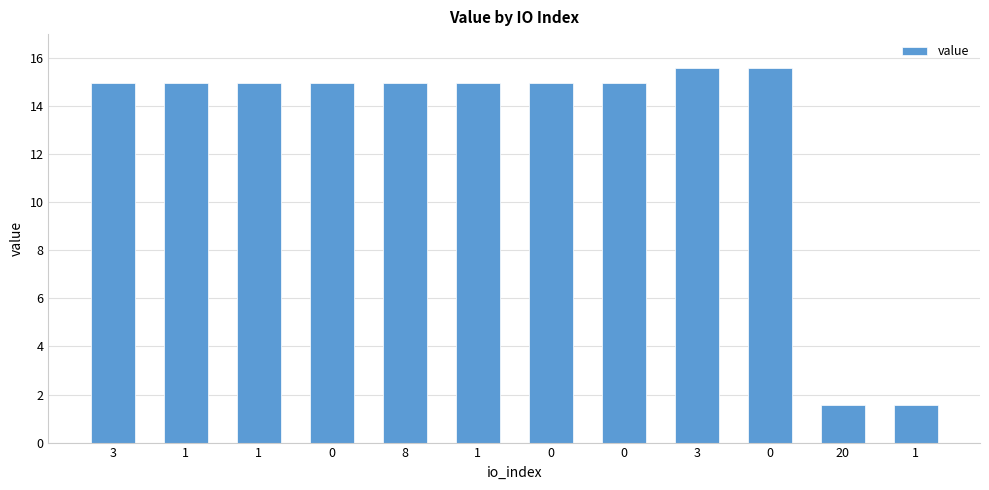

How many data points does each series have?

12